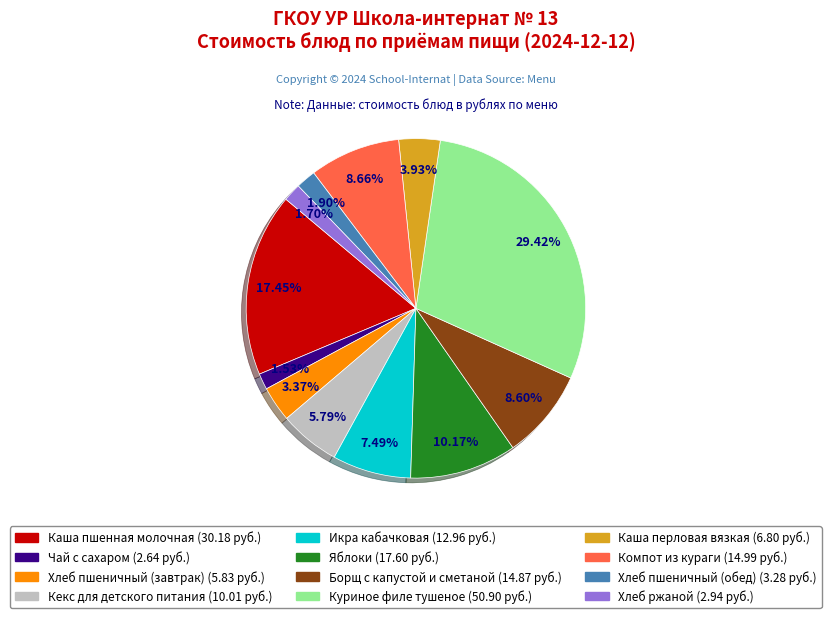

How many segments does this pie chart have?

12